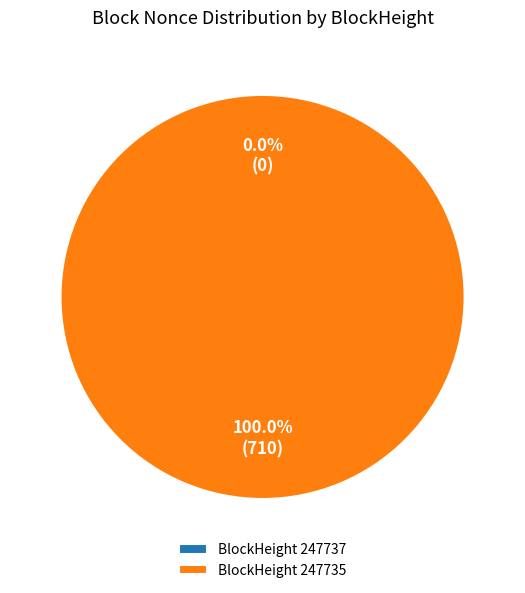

Between 247737 and 247735, which is larger?

247735